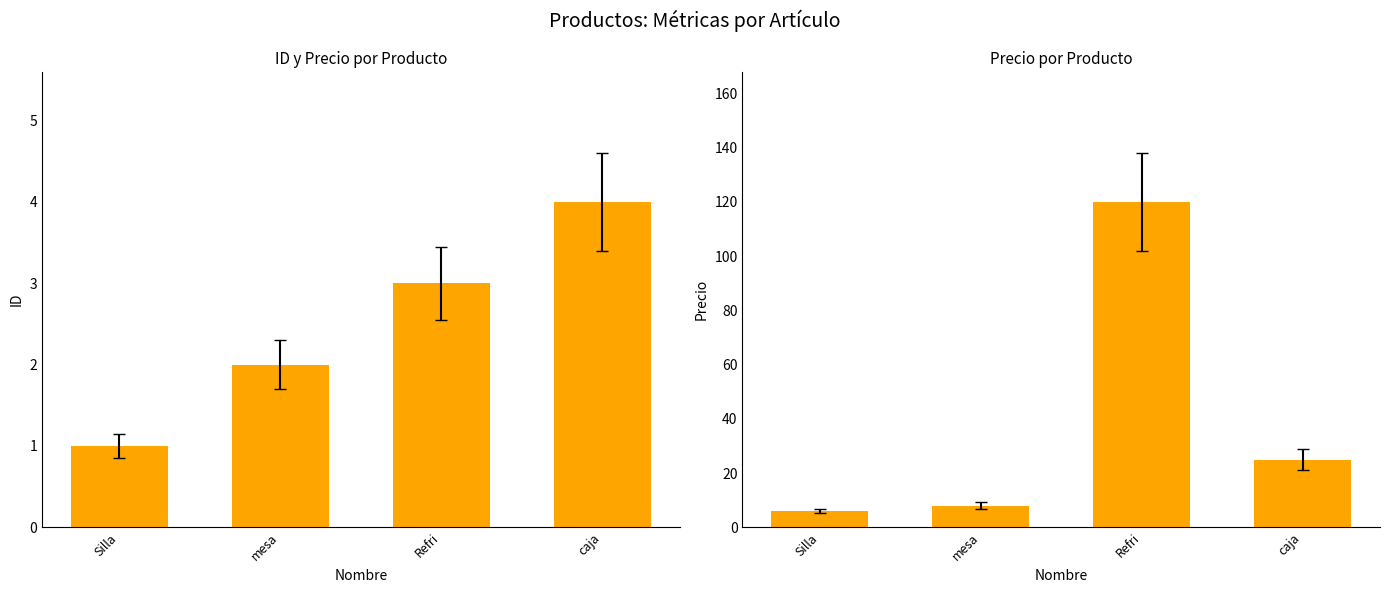

How many bars are there in each group?

2